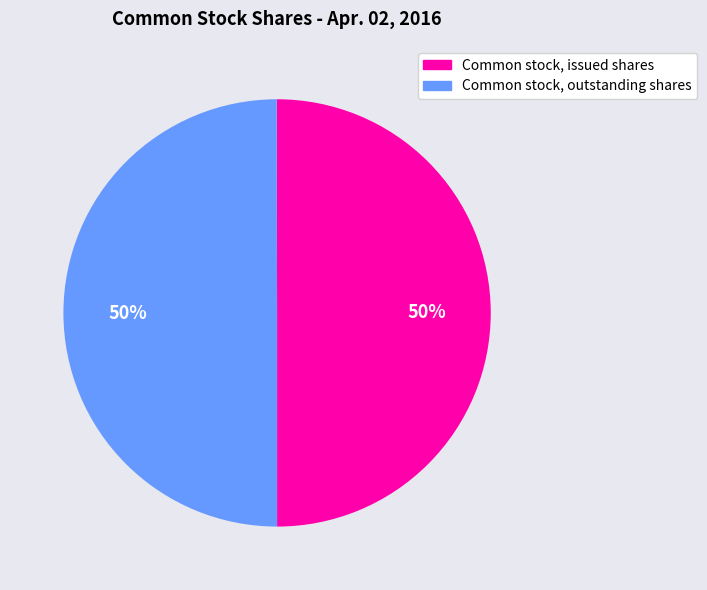

Count the number of slices in the pie.

2